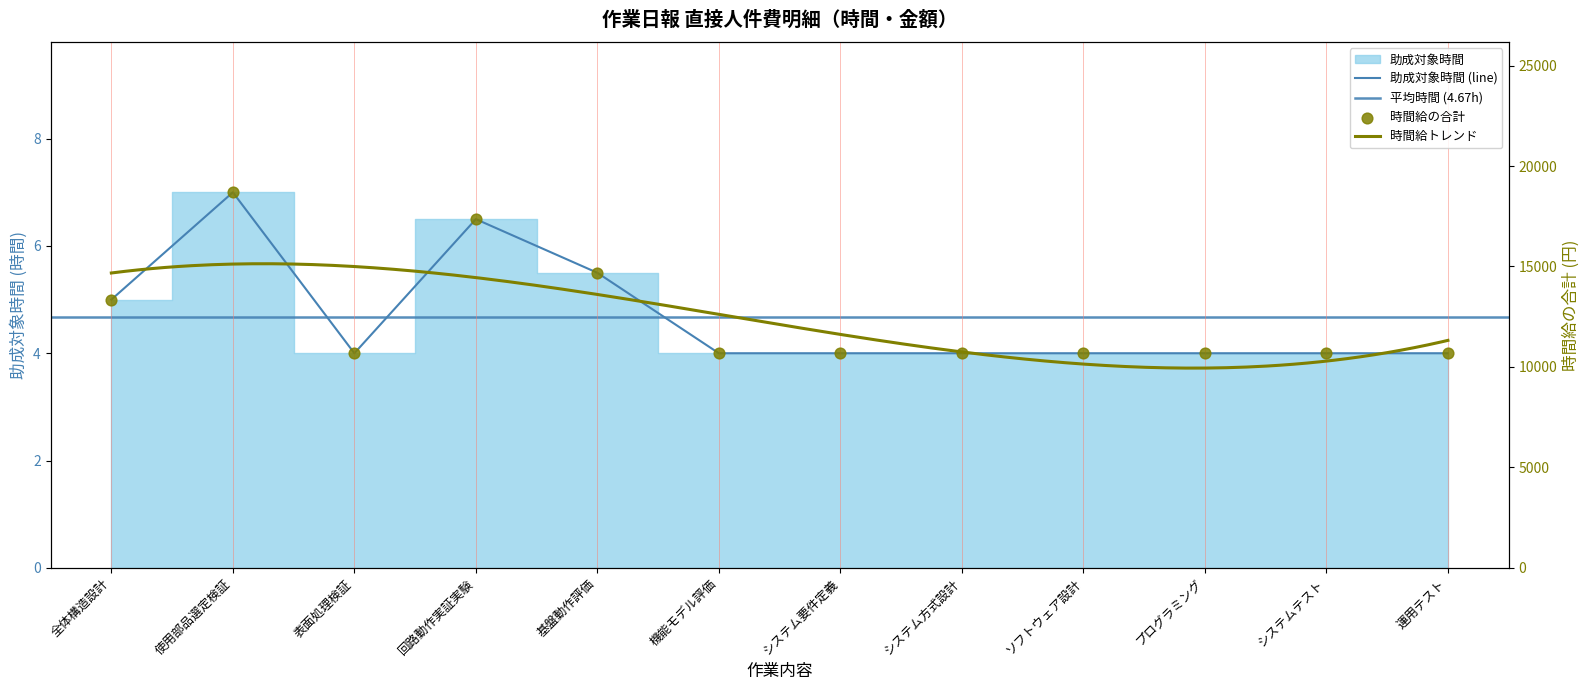

Which series contains the highest Y value?

時間給の合計